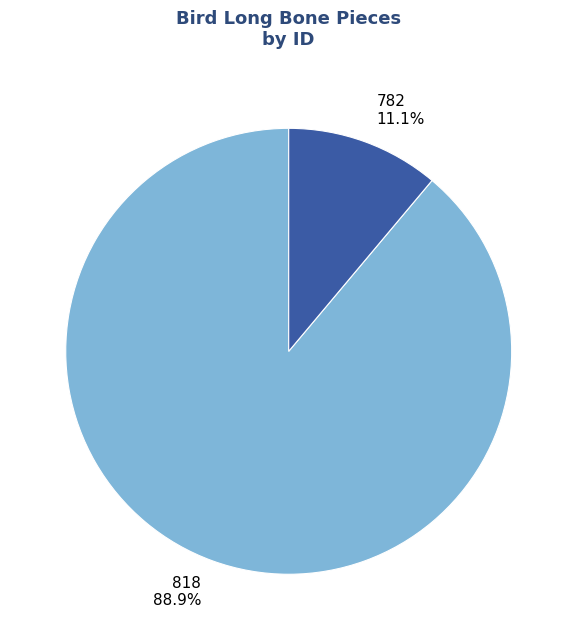

Between 782 and 818, which is larger?

818